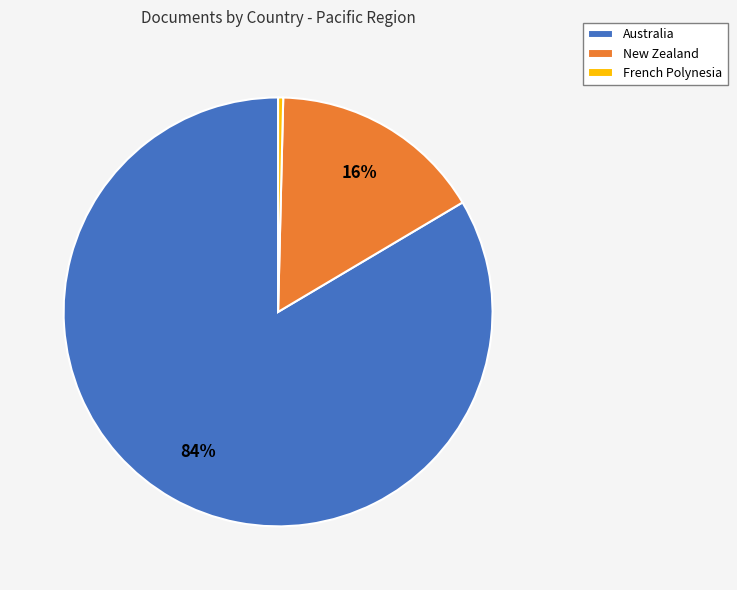

How many segments does this pie chart have?

3